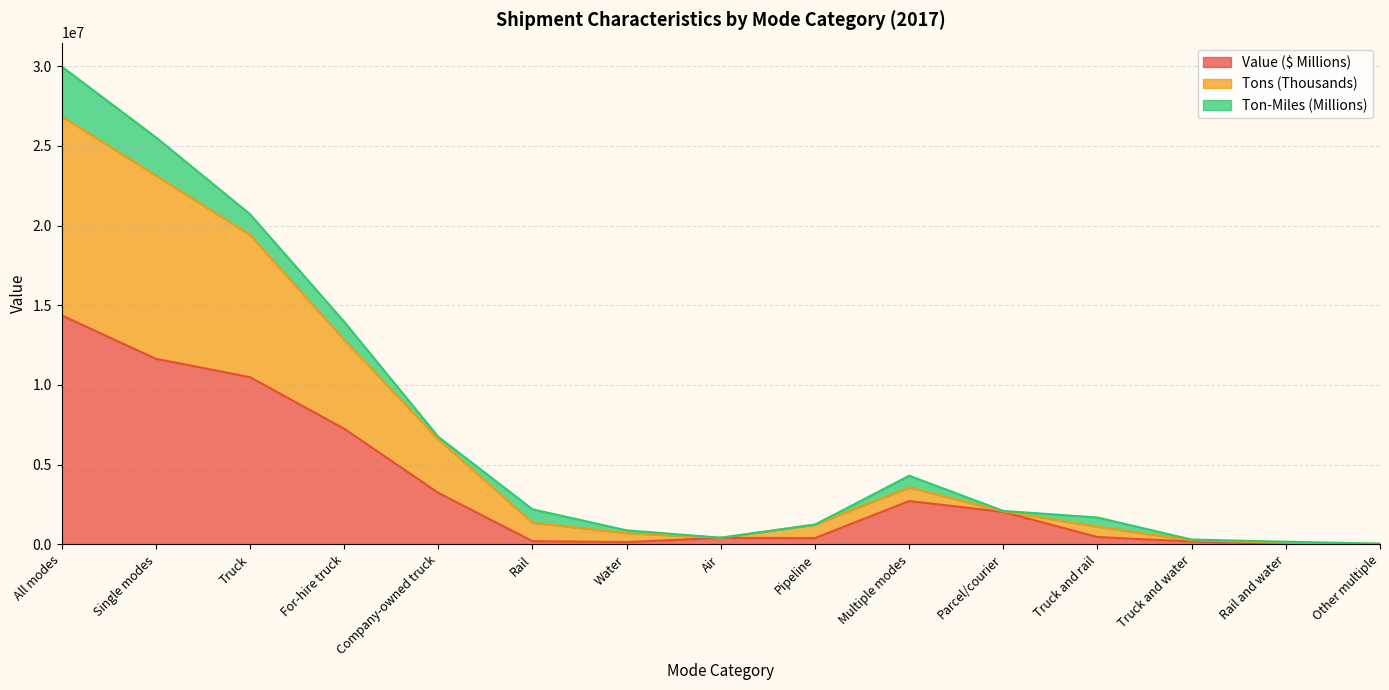

True or false: Tons (Thousands) and Value ($ Millions) intersect in this chart.

False